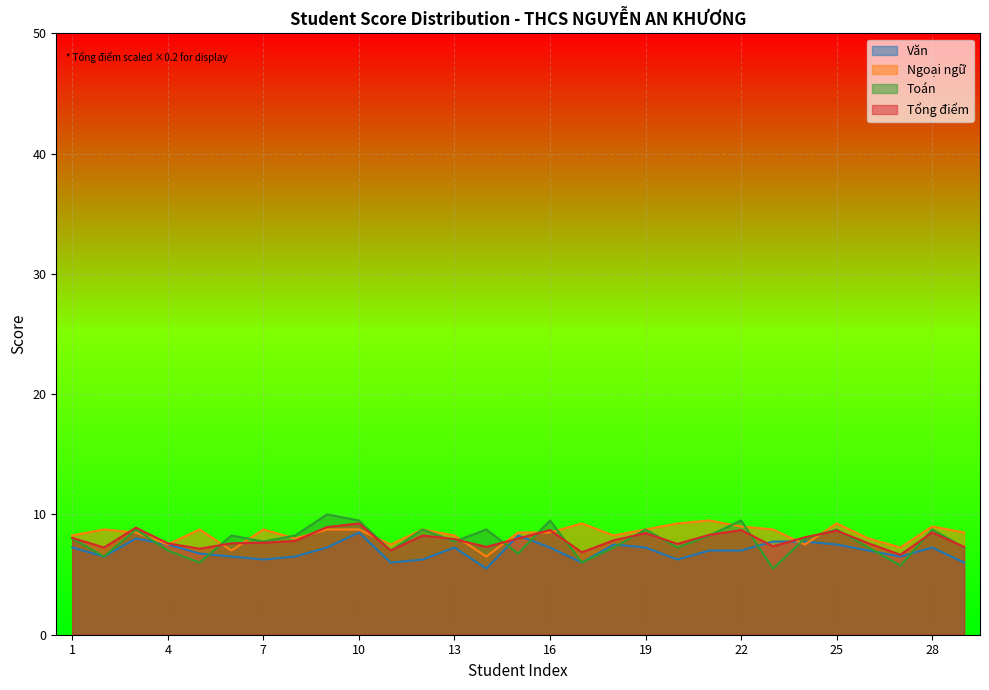

Which category has the lowest value in the Ngoại ngữ series?

14